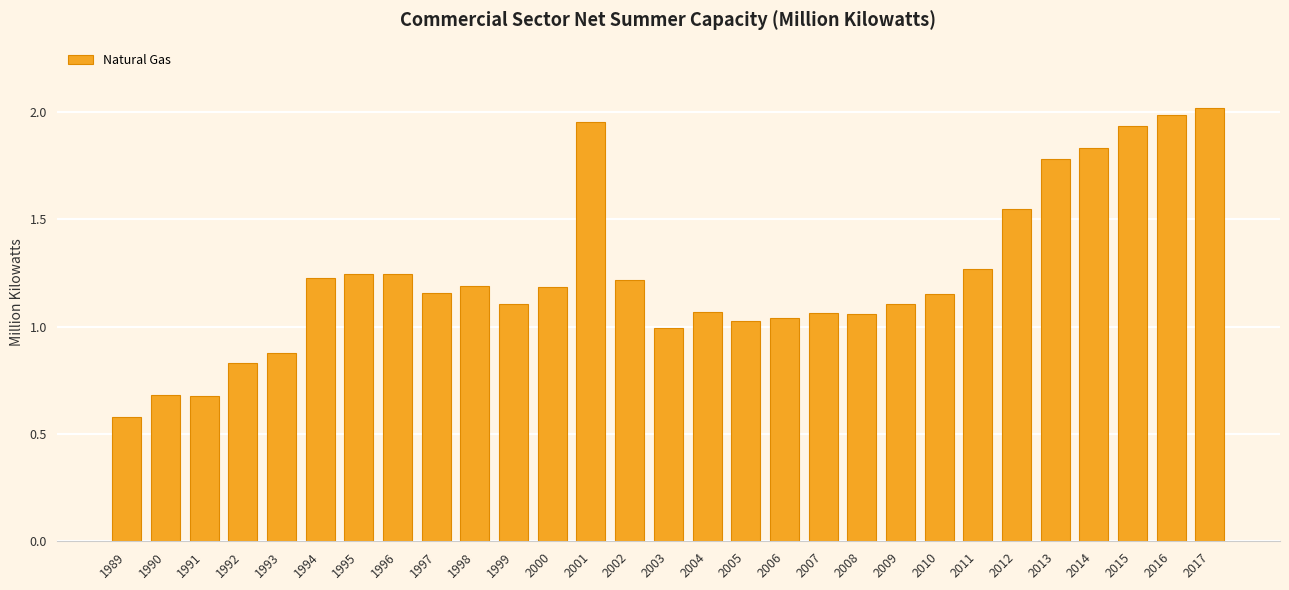

What is the change in value from 1990 to 2011?

+0.6